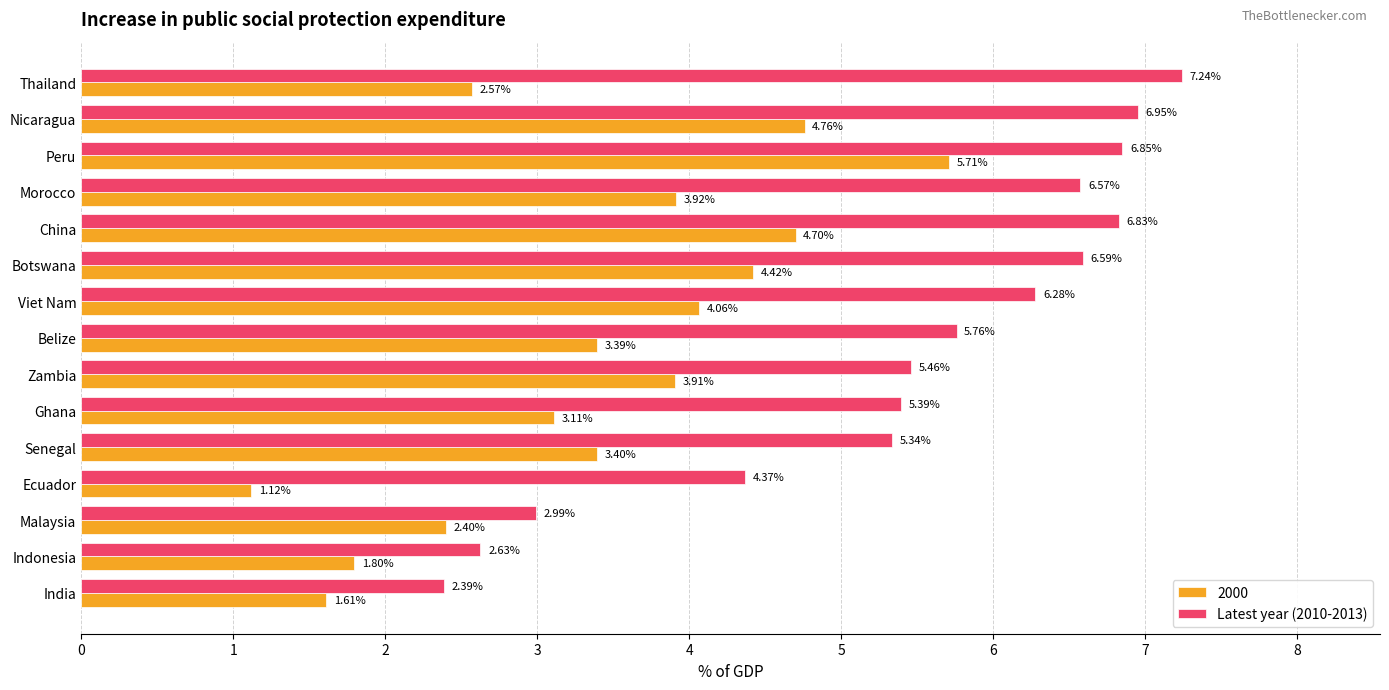

Count the number of data series in this chart.

2